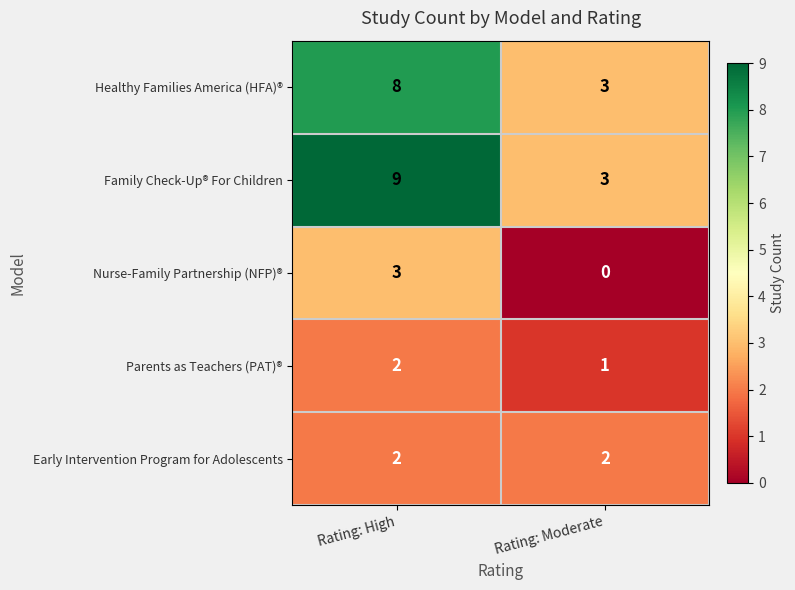

Reading left to right, transcribe all the data shown in this chart.

Healthy Families America (HFA)®: 8	3
Family Check-Up® For Children: 9	3
Nurse-Family Partnership (NFP)®: 3	0
Parents as Teachers (PAT)®: 2	1
Early Intervention Program for Adolescents: 2	2